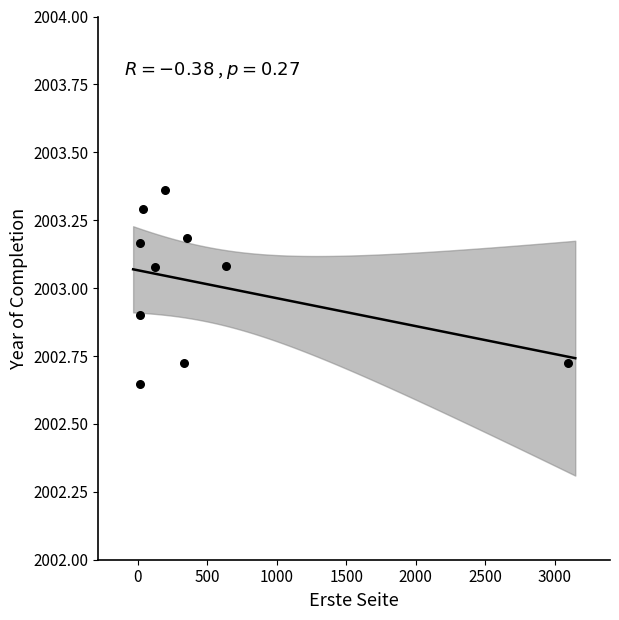

What is the average Y value?

2003.0